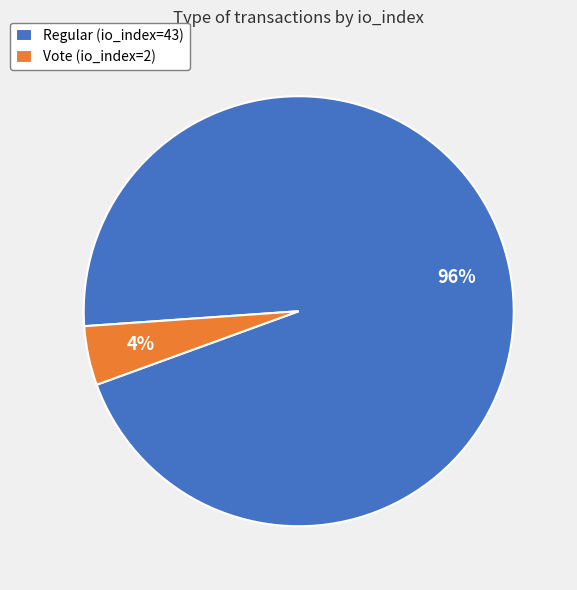

Count the number of slices in the pie.

2